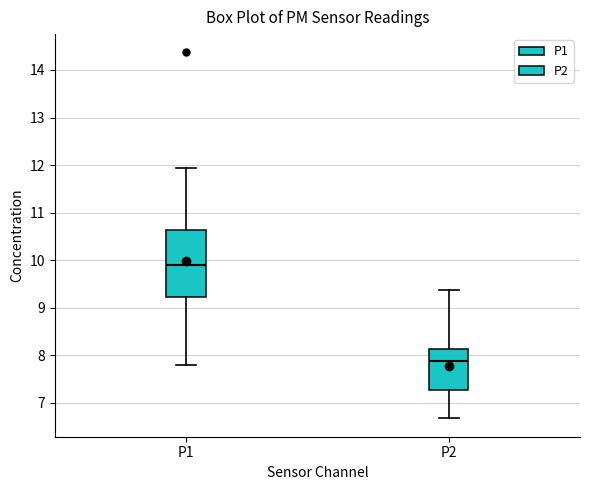

Comparing the boxes themselves (not the whiskers), which one is the tallest?

P1